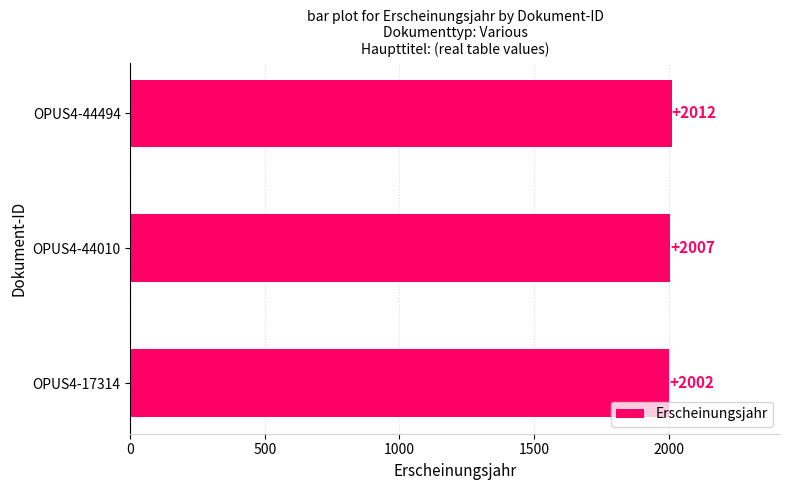

Does the chart contain any negative values?

No